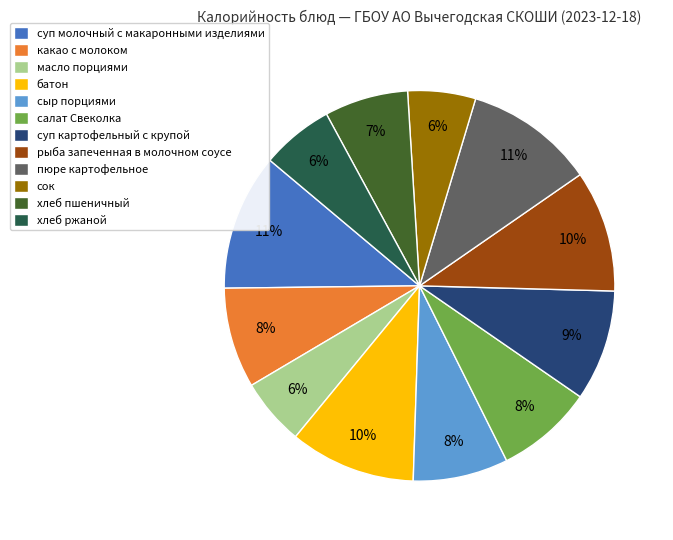

To the nearest percent, what is the combined percentage of хлеб ржаной and хлеб пшеничный?

13%